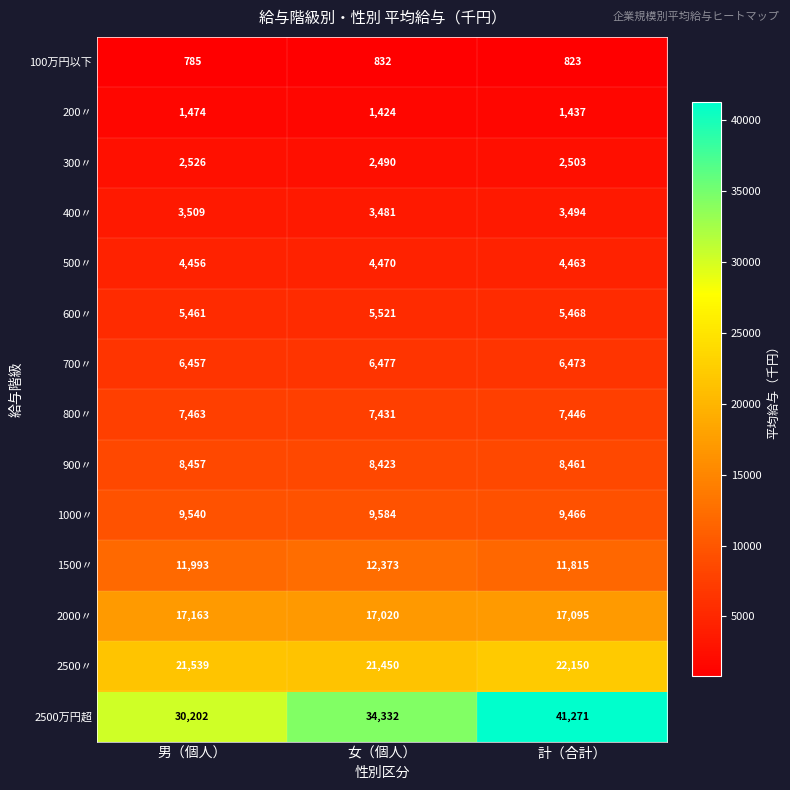

True or false: 2500万円超 has a value of 18316 at 女（個人）.

False